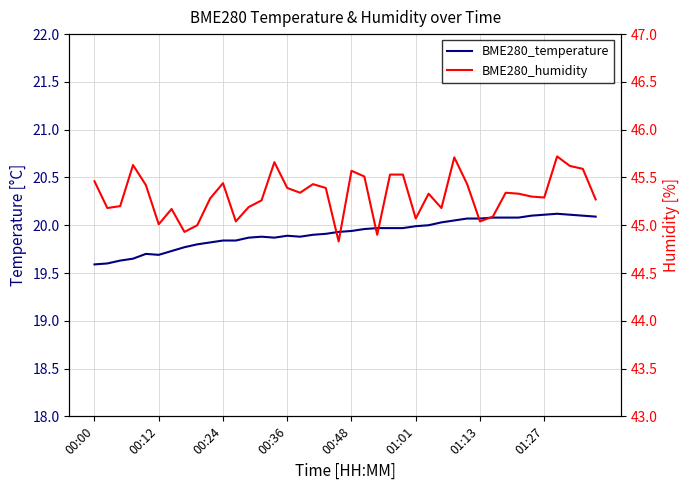

Is it true that BME280_temperature equals 19.9 at 18?

True